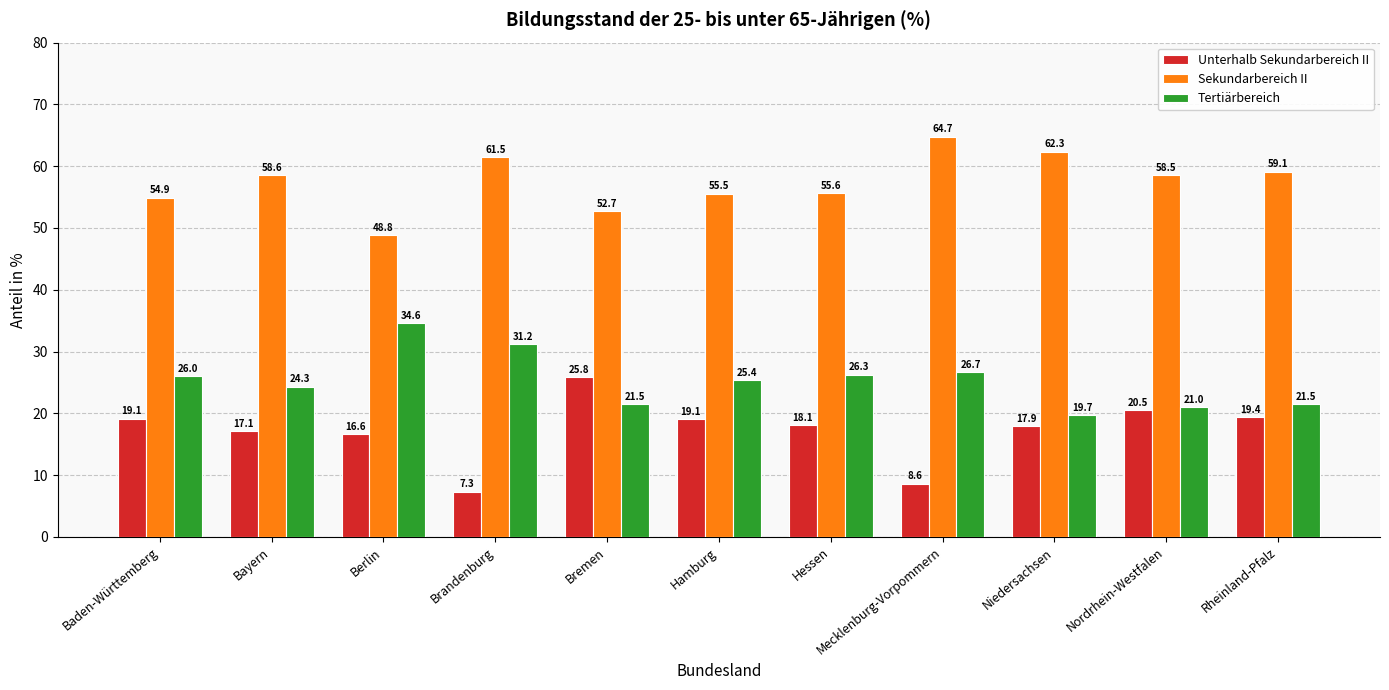

What is the value of the Sekundarbereich II bar at the 1st from the left?

54.9